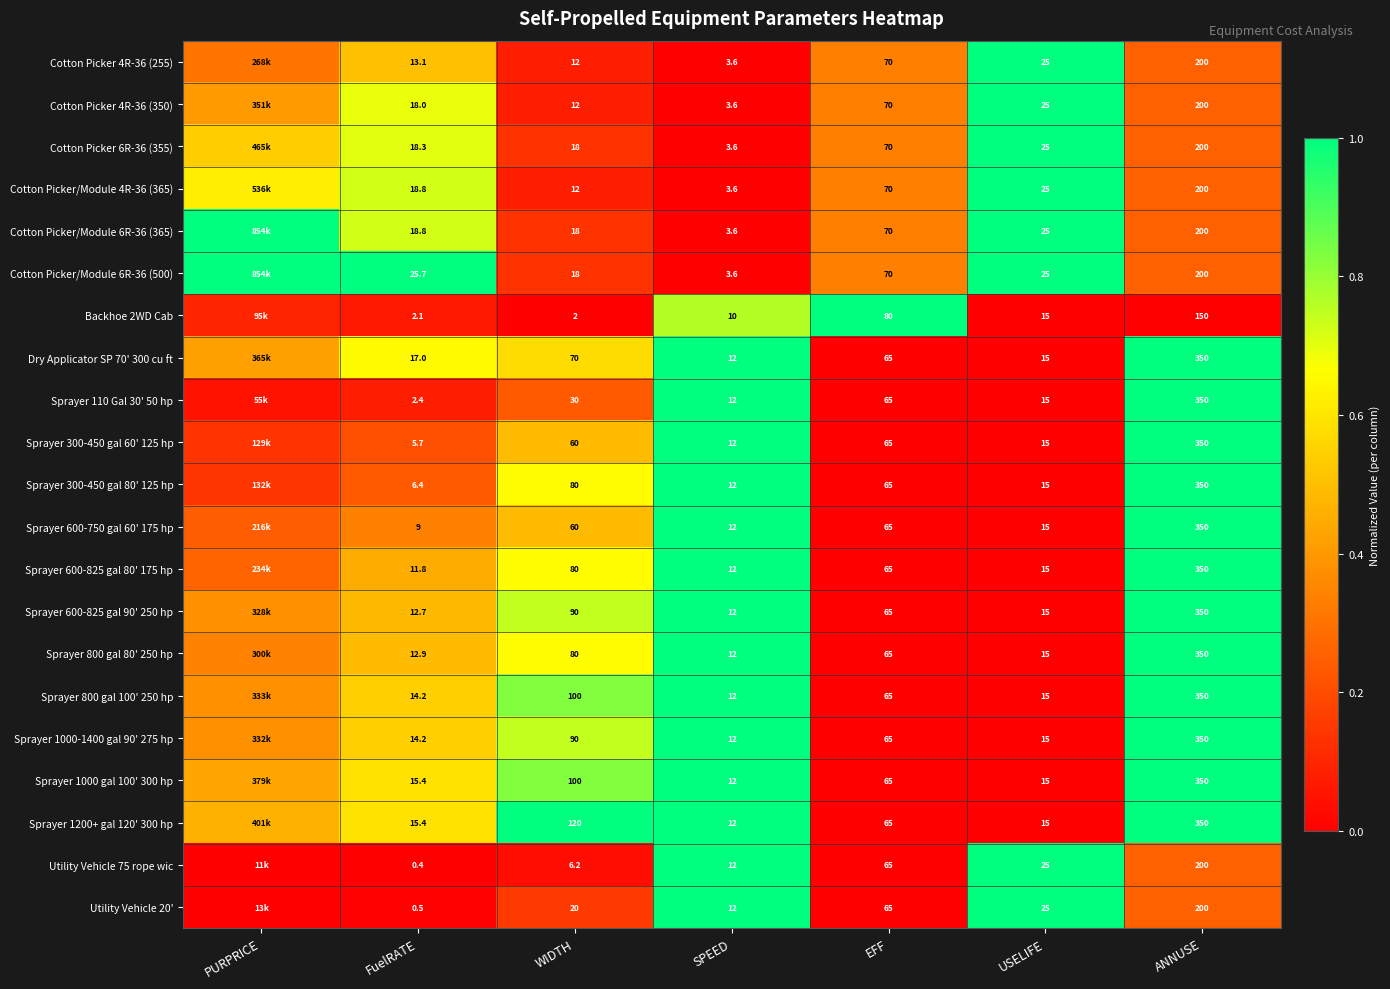

What is the difference between the Sprayer 300-450 gal 60' 125 hp values at EFF and SPEED?

1.0